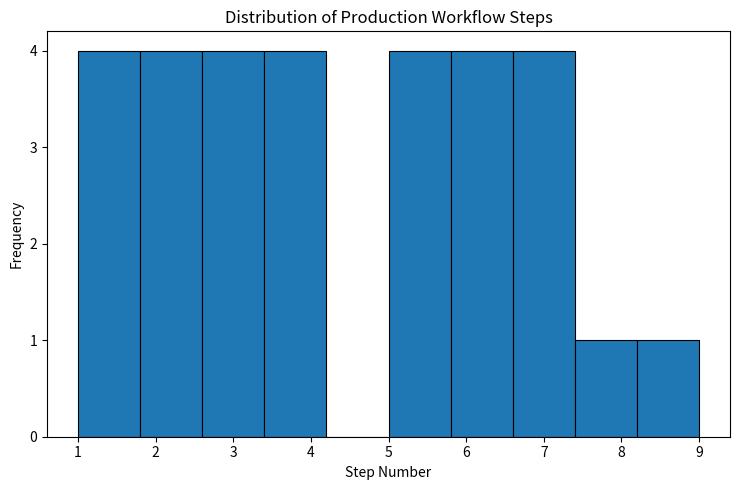

How tall is the bar that spans 2.6 to 3.4 on the x-axis? The values are not printed on the chart, so give them approximately, as read against the axis.

4